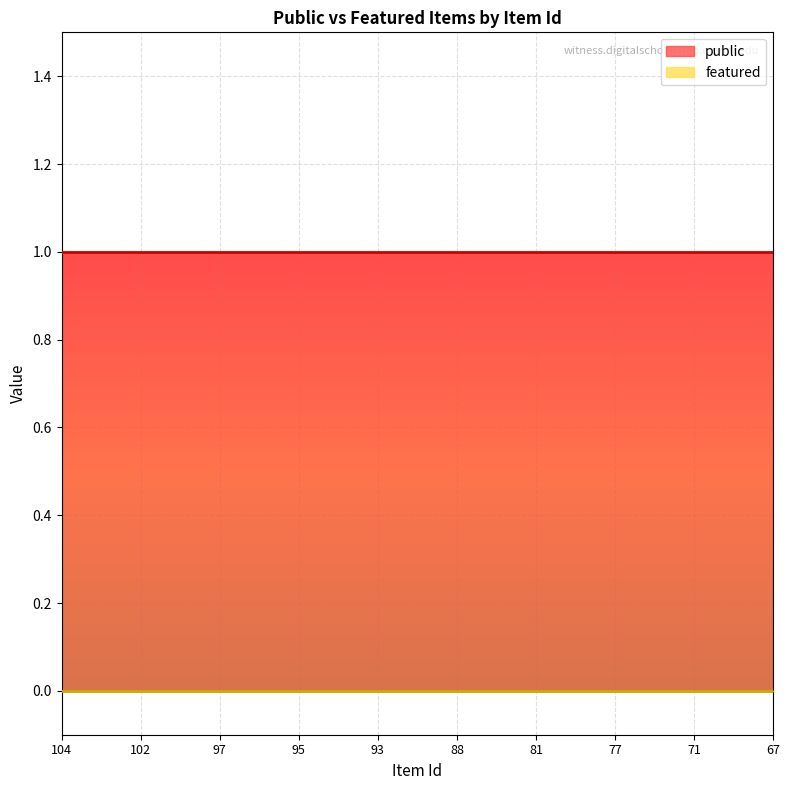

At which category is the sum across all series the highest?

104